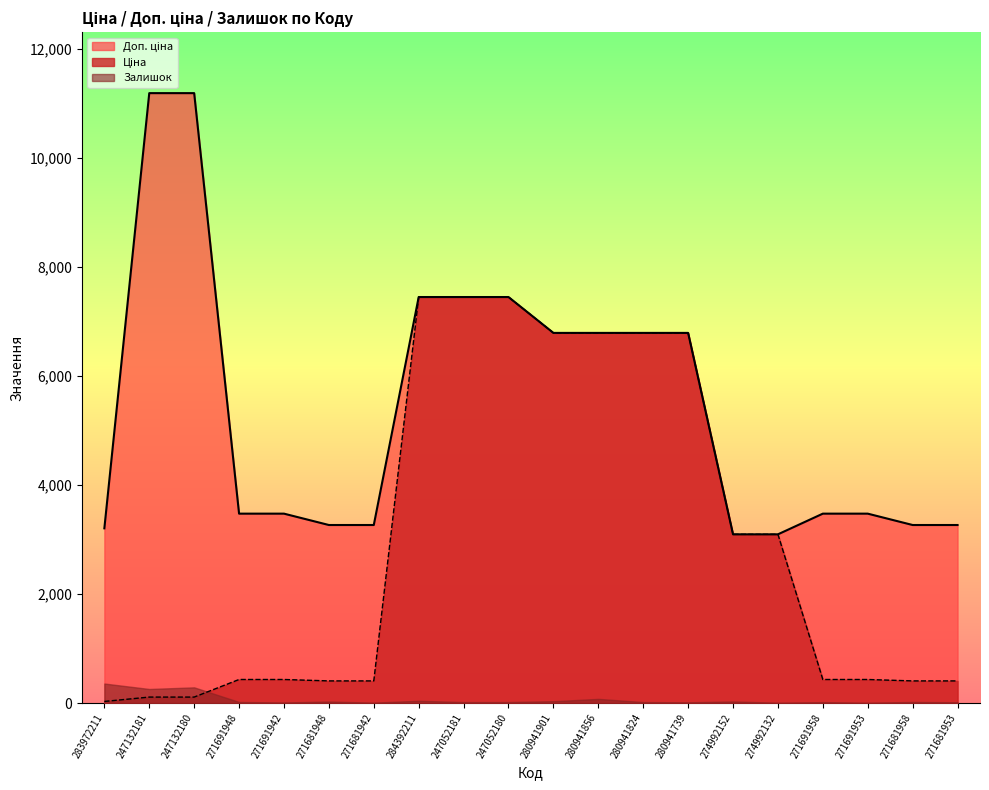

The value of Ціна at 247052180 is 7444.6. True or false?

True